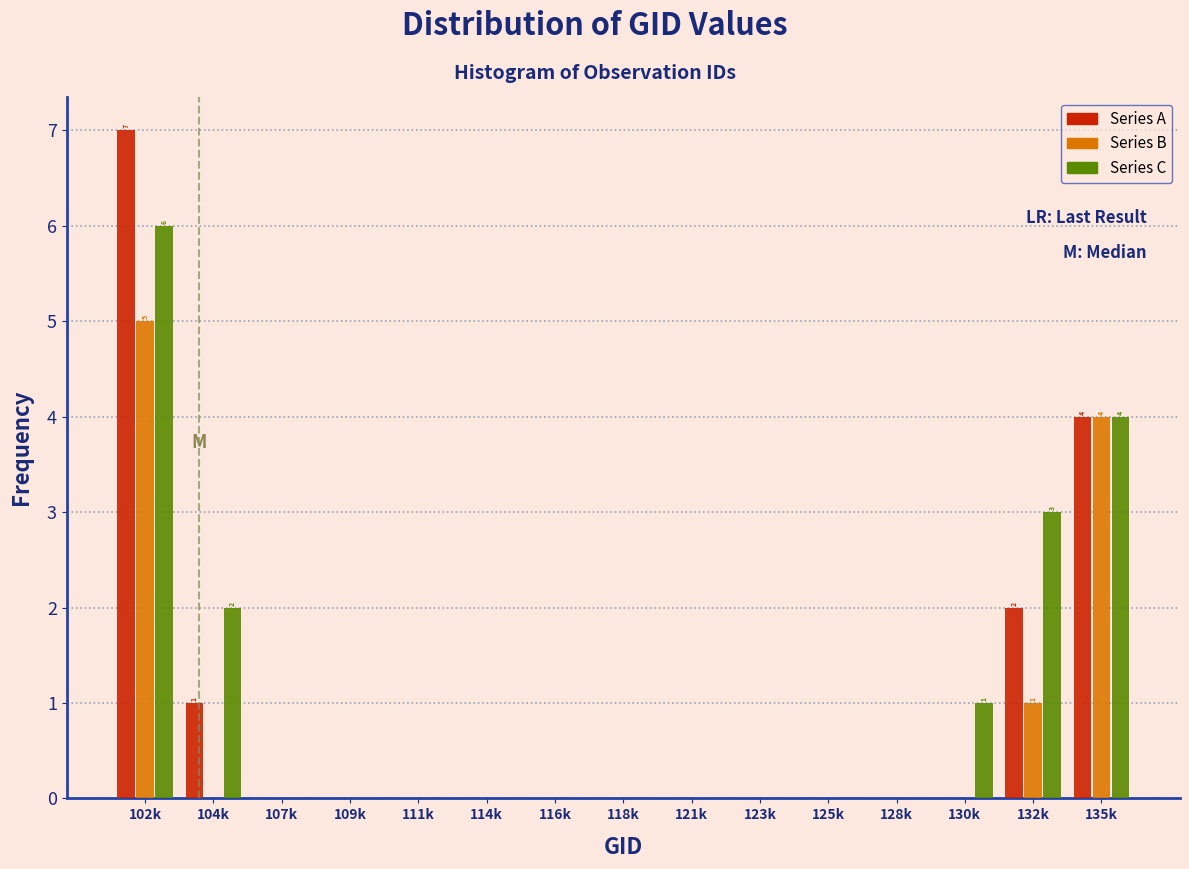

Is it true that Series C equals 3 at 128k?

False